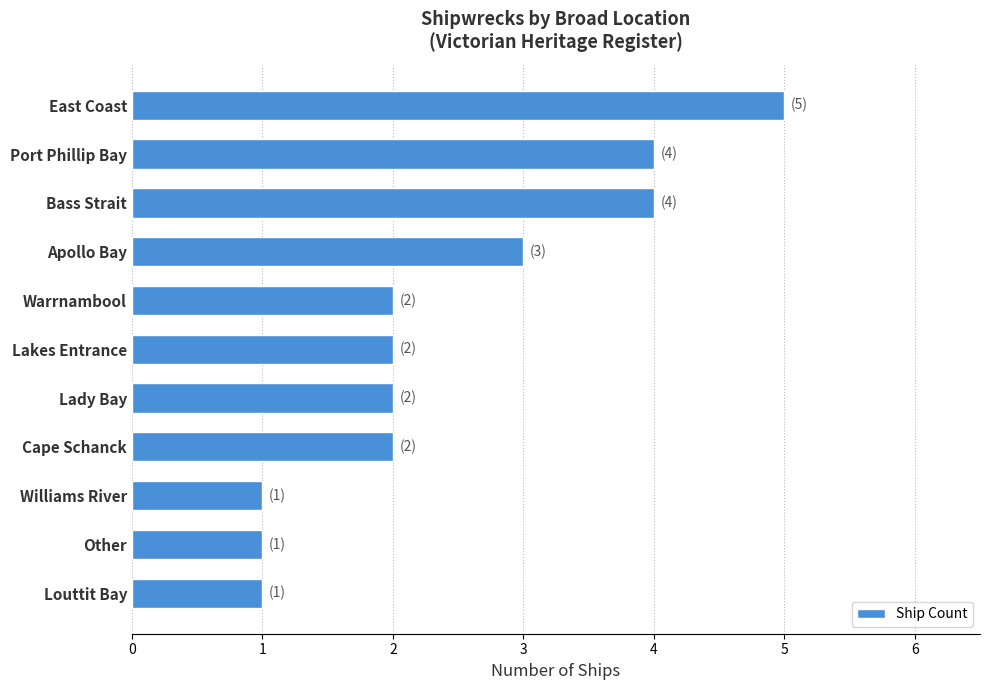

What is the label of the 6th bar from the top?

Lakes Entrance